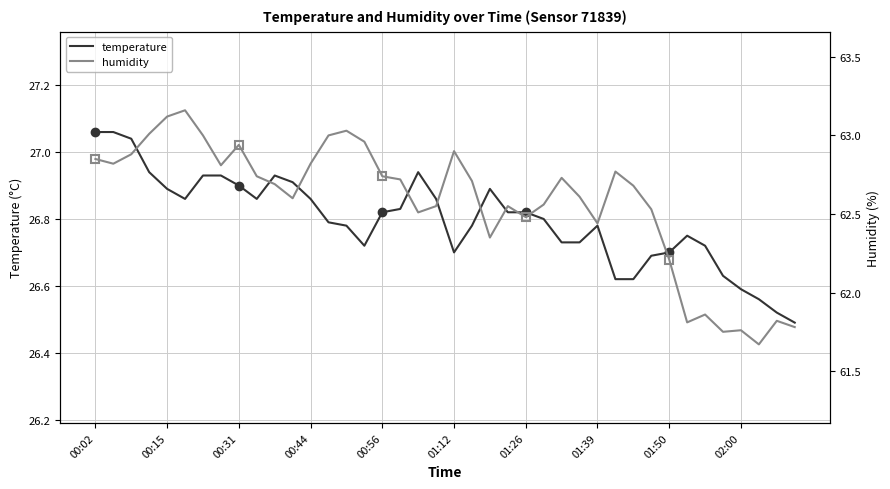

What is the value of the humidity point at the 13th from the left?

62.8